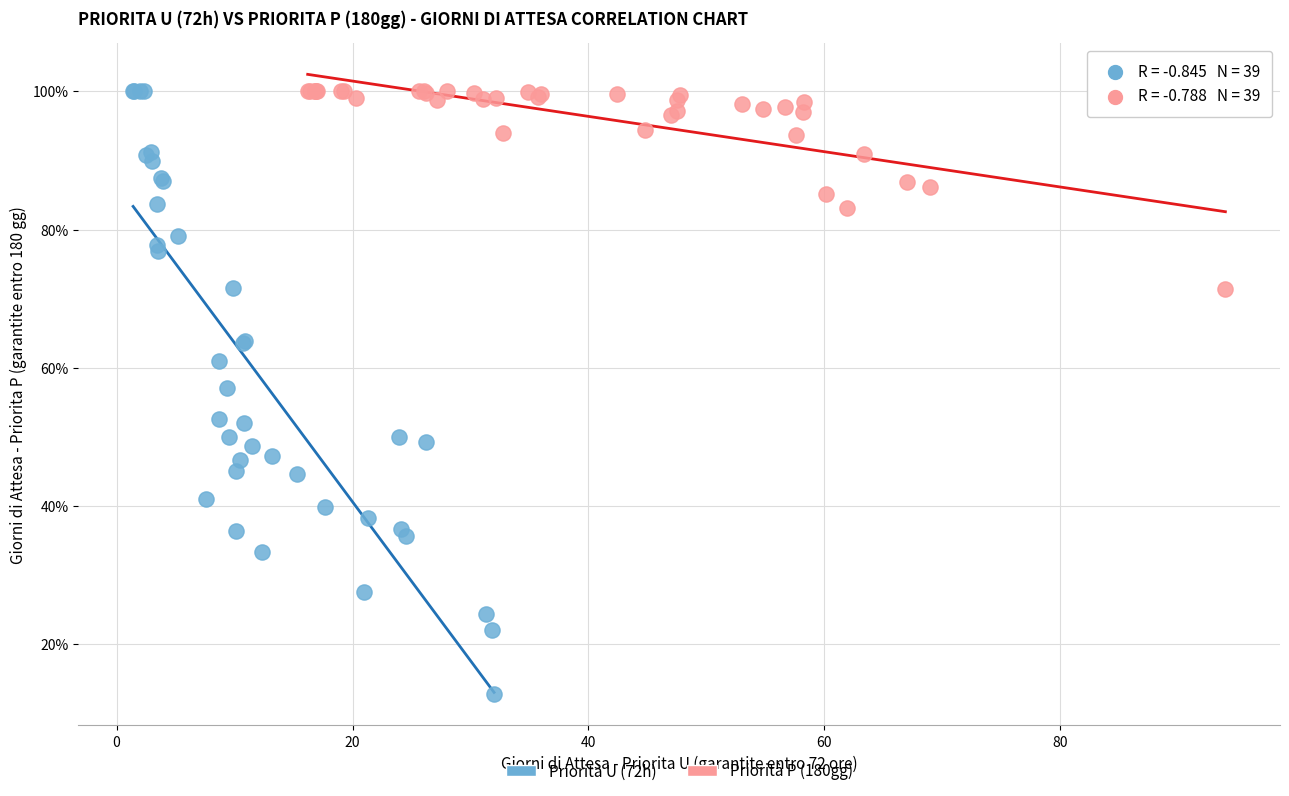

Which series contains the lowest Y value?

Priorità U (72h)